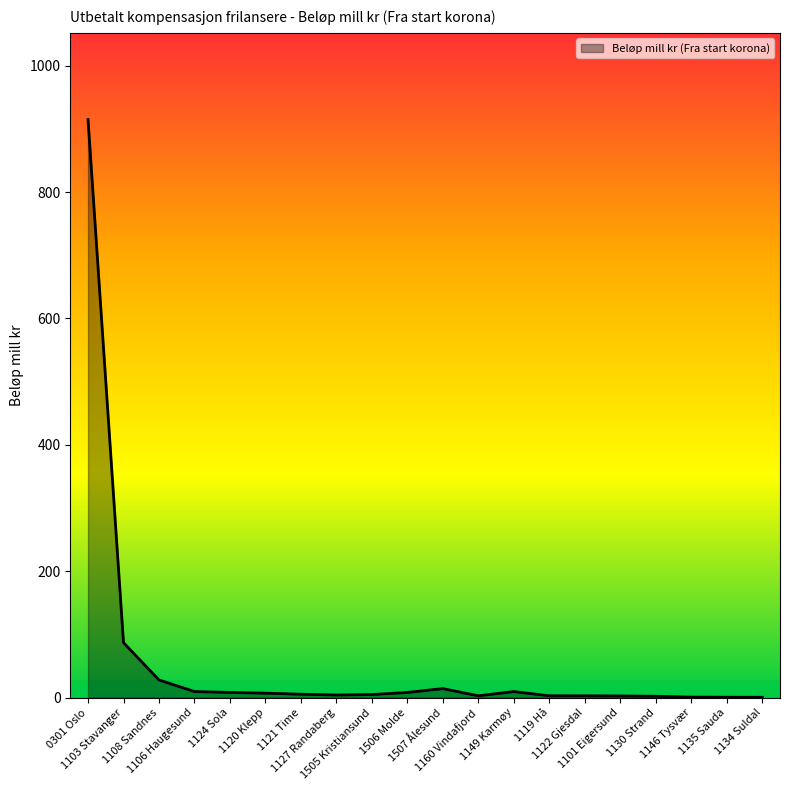

What is the ratio of the value at 1160 Vindafjord to the value at 1101 Eigersund?

1.1